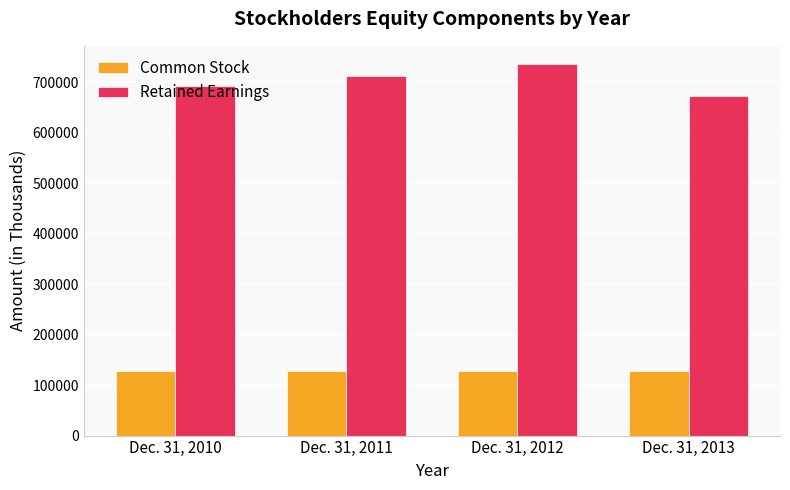

At which category is the sum across all series the highest?

Dec. 31, 2012